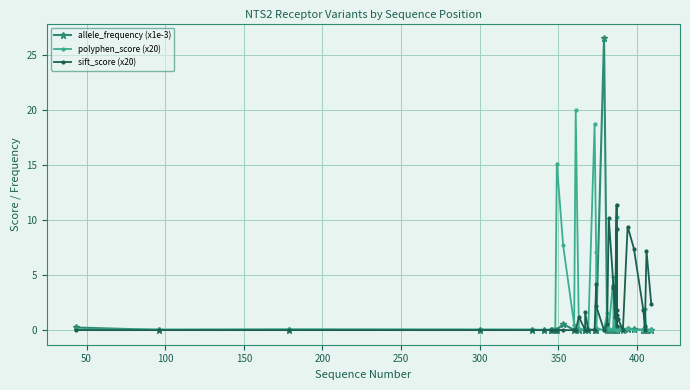

How many series are shown in this chart?

3